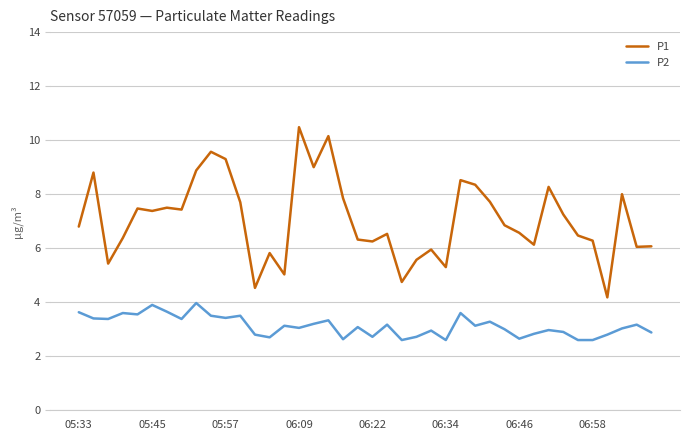

Count the number of data series in this chart.

2